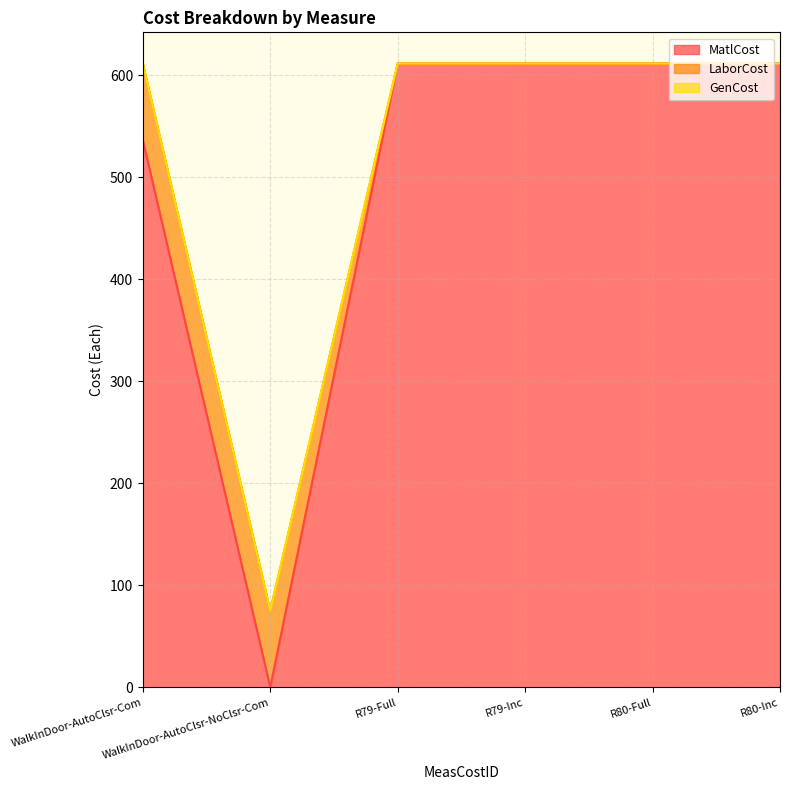

Which series has the widest spread of values?

MatlCost